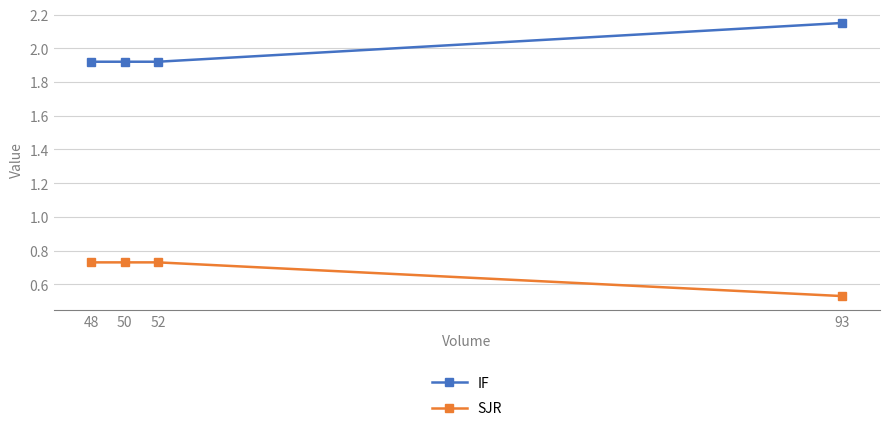

Does the chart display data point markers on the line(s)?

Yes